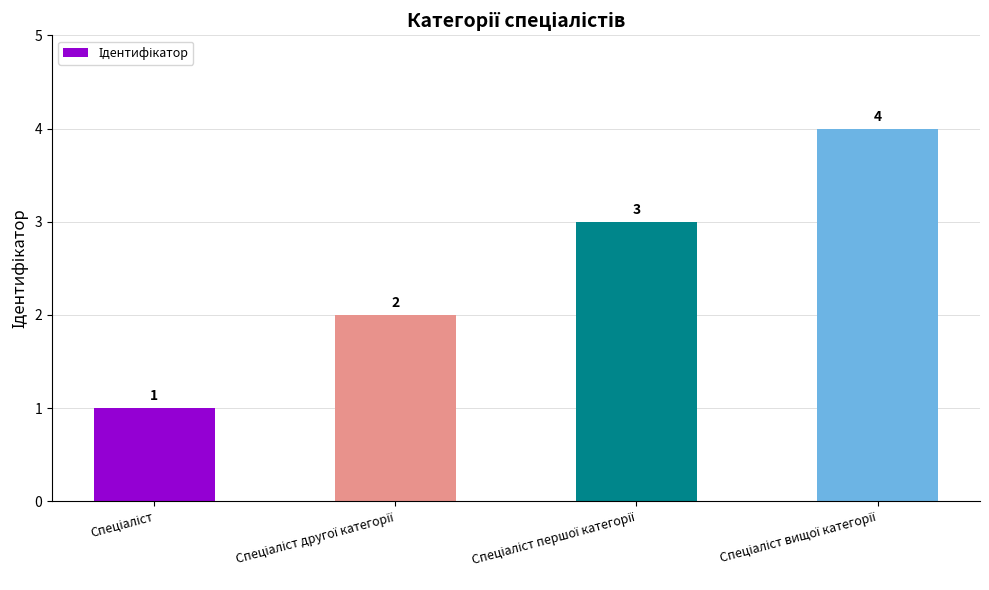

What is the sum of all values?

10